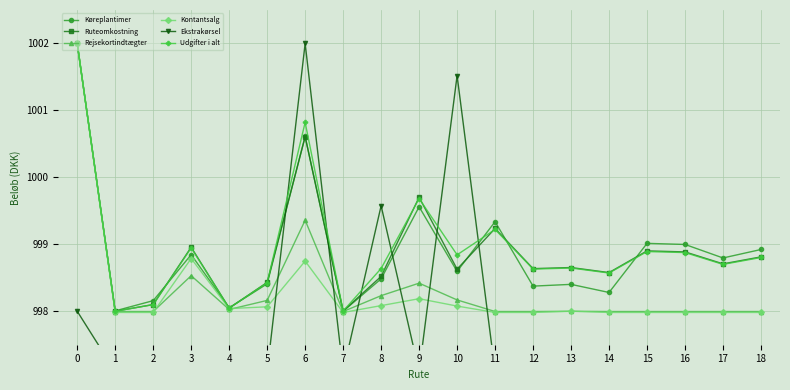

Between 7 and 1, which is larger?

1